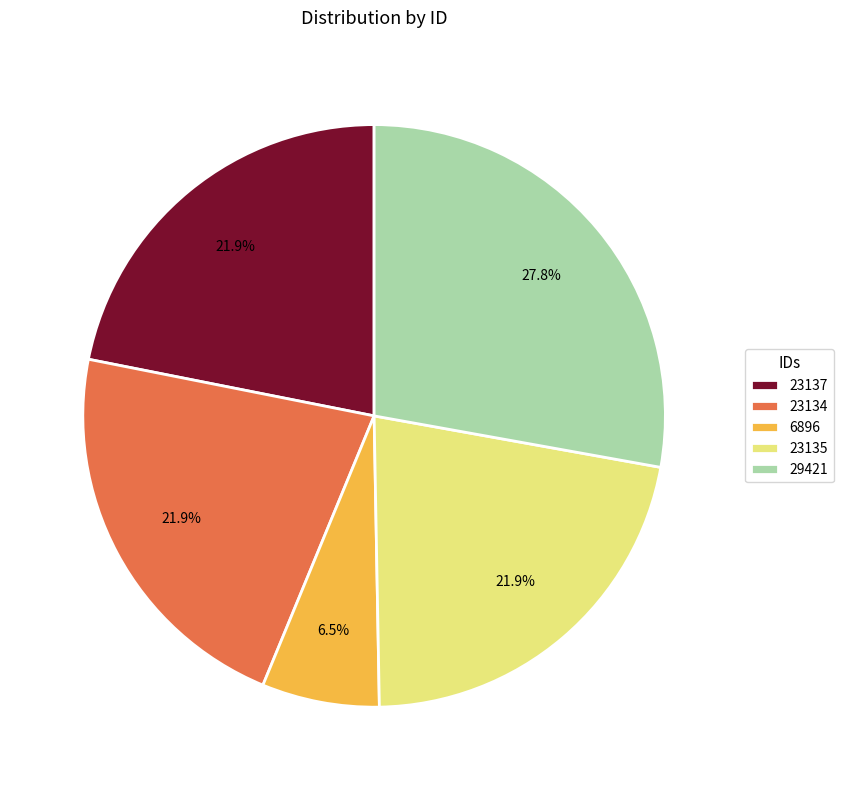

Which category has the biggest portion of the pie?

29421